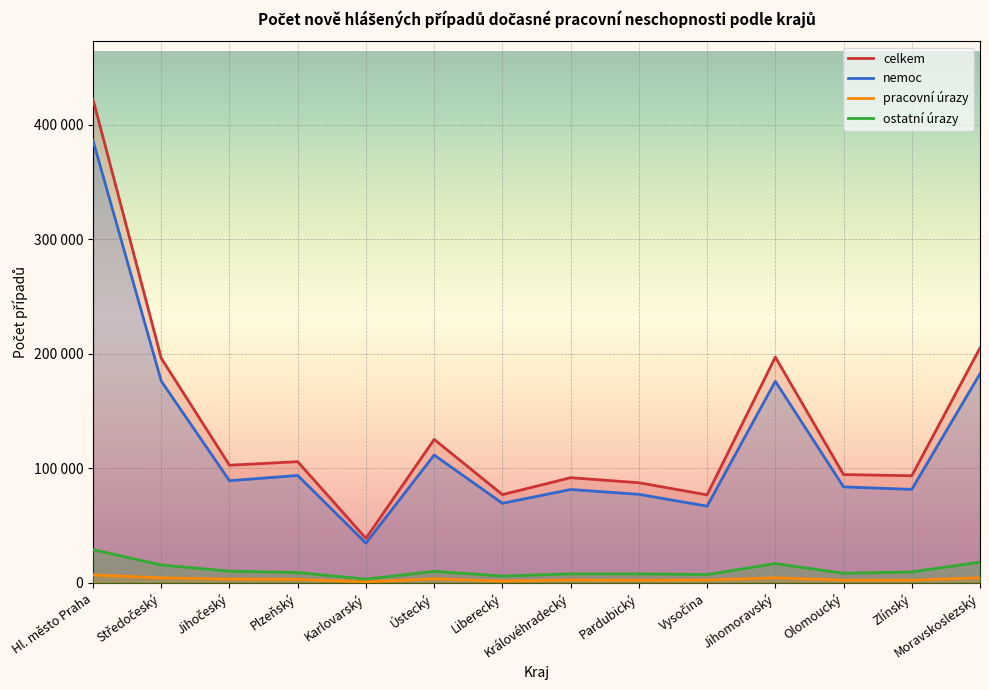

Rank the series at Královéhradecký from highest to lowest value.

celkem, nemoc, ostatní úrazy, pracovní úrazy